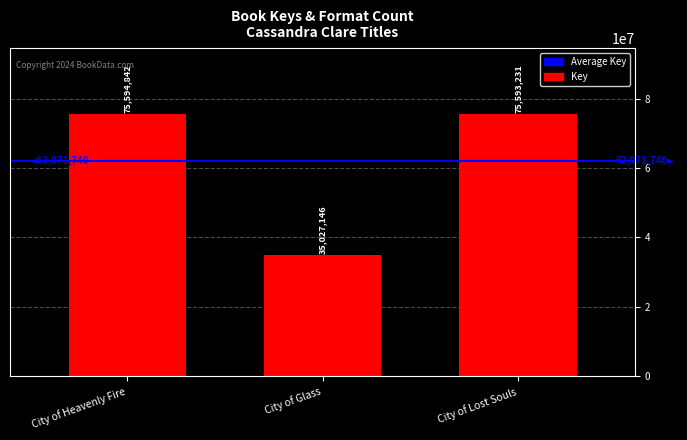

Does the chart contain stacked bars?

No